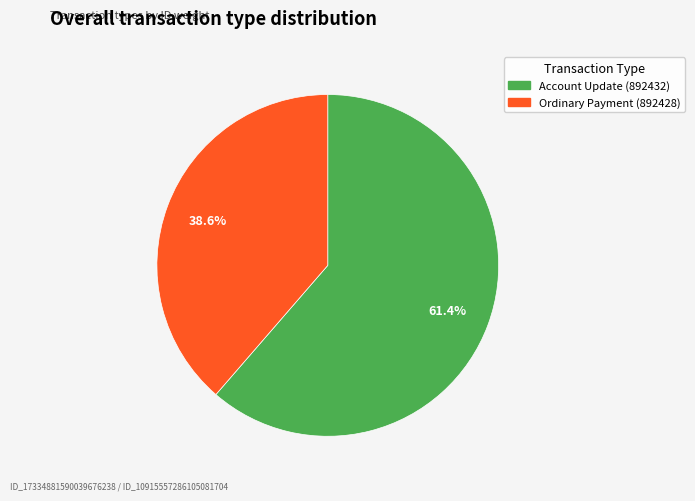

Rank the categories by value from lowest to highest.

Ordinary Payment (892428), Account Update (892432)